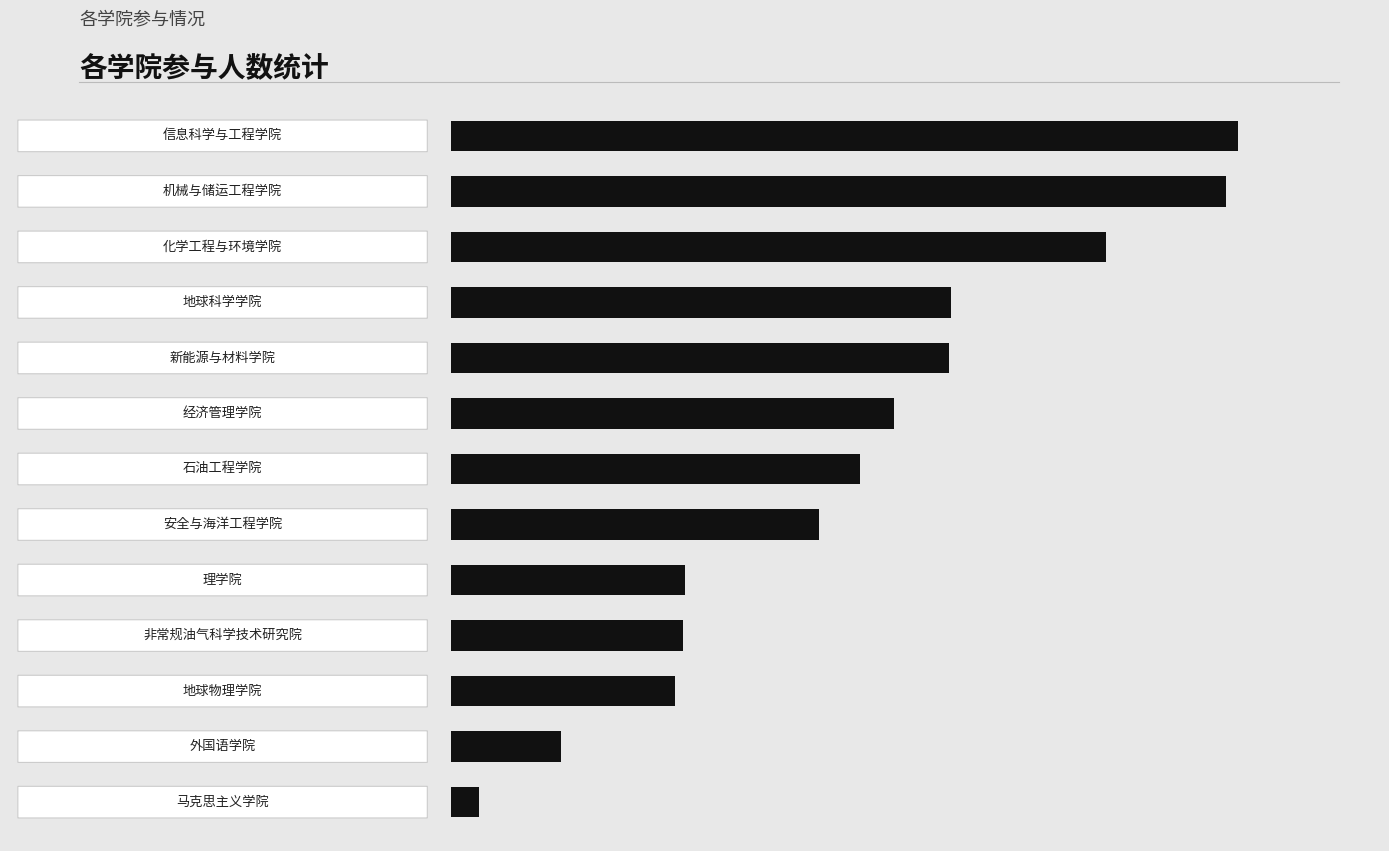

Are the bars horizontal?

Yes